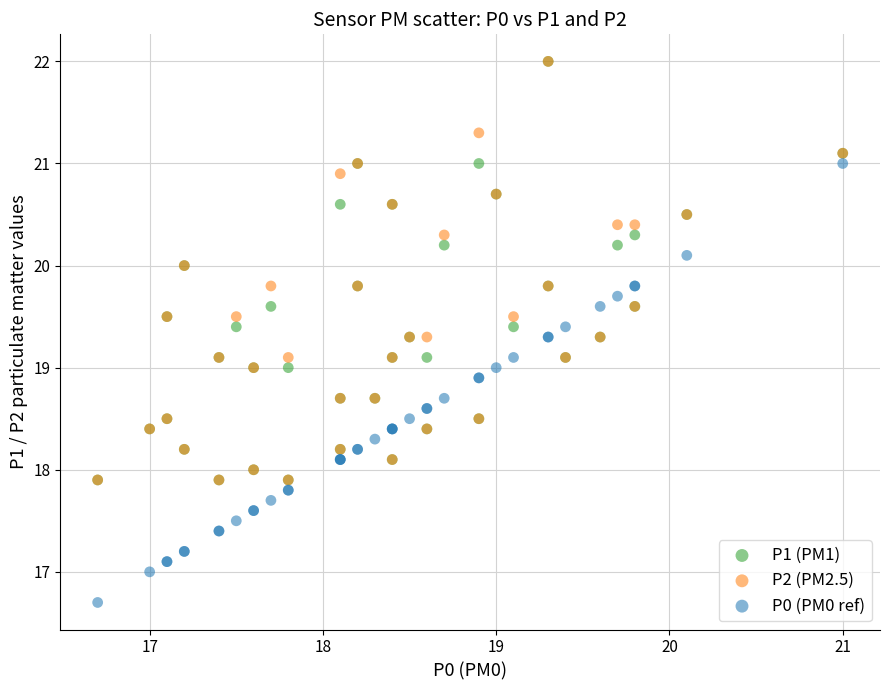

What are all the series names shown in the legend?

P1 (PM1), P2 (PM2.5), P0 (PM0 ref)